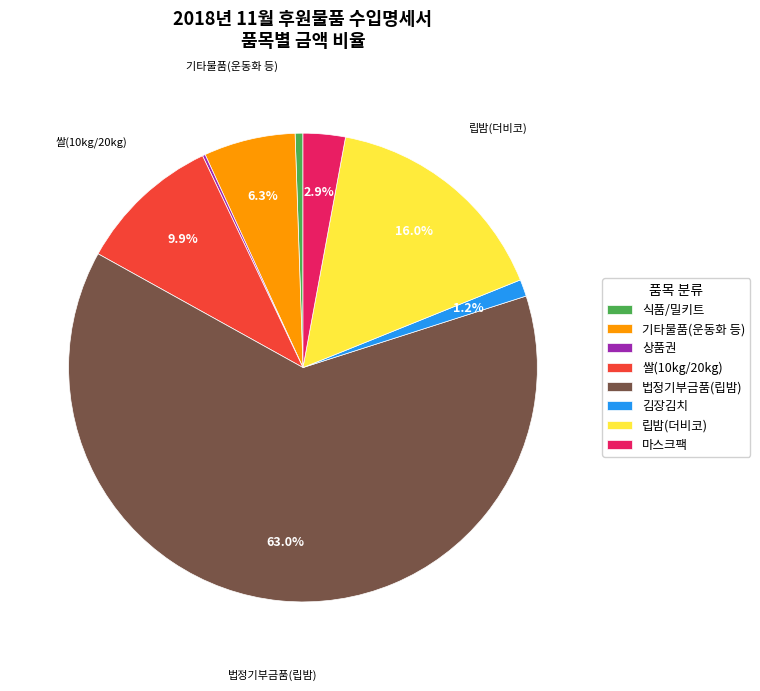

Which has a higher value, 쌀(10kg/20kg) or 법정기부금품(립밤)?

법정기부금품(립밤)